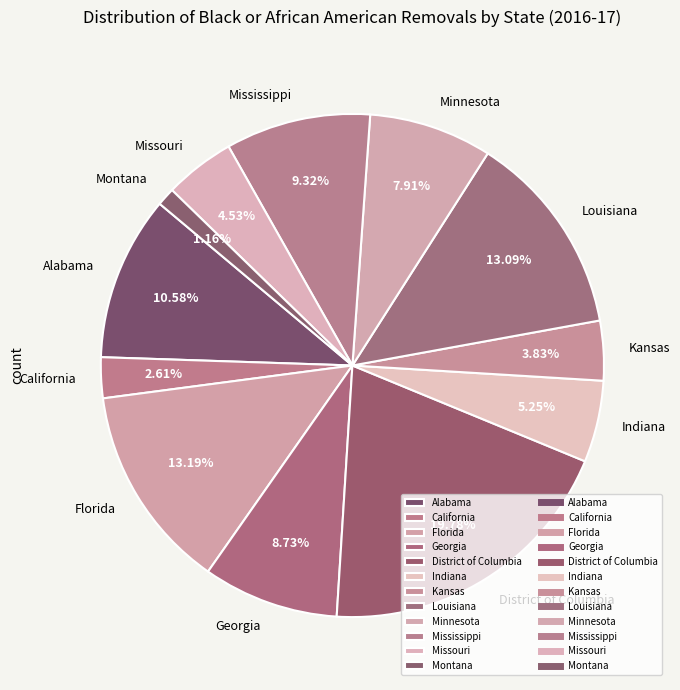

How much of the chart is everything except Alabama?

89.4%